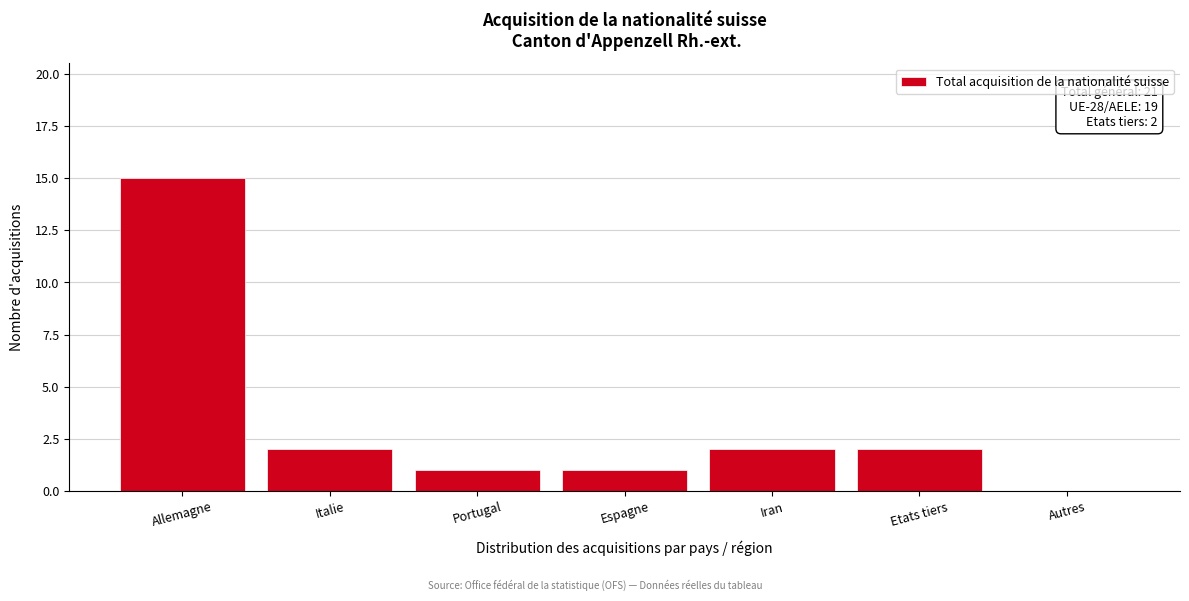

Reading left to right, list all the values displayed in this chart.

Allemagne=15	Italie=2	Portugal=1	Espagne=1	Iran=2	Etats tiers=2	Autres=0